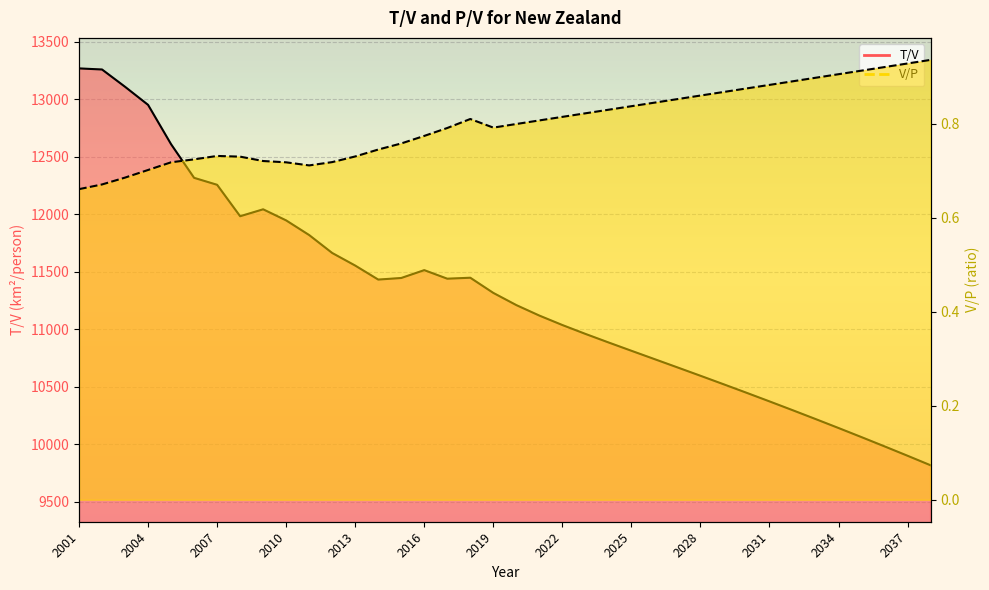

What is the value of the T/V point at the 36th from the left?

9979.7